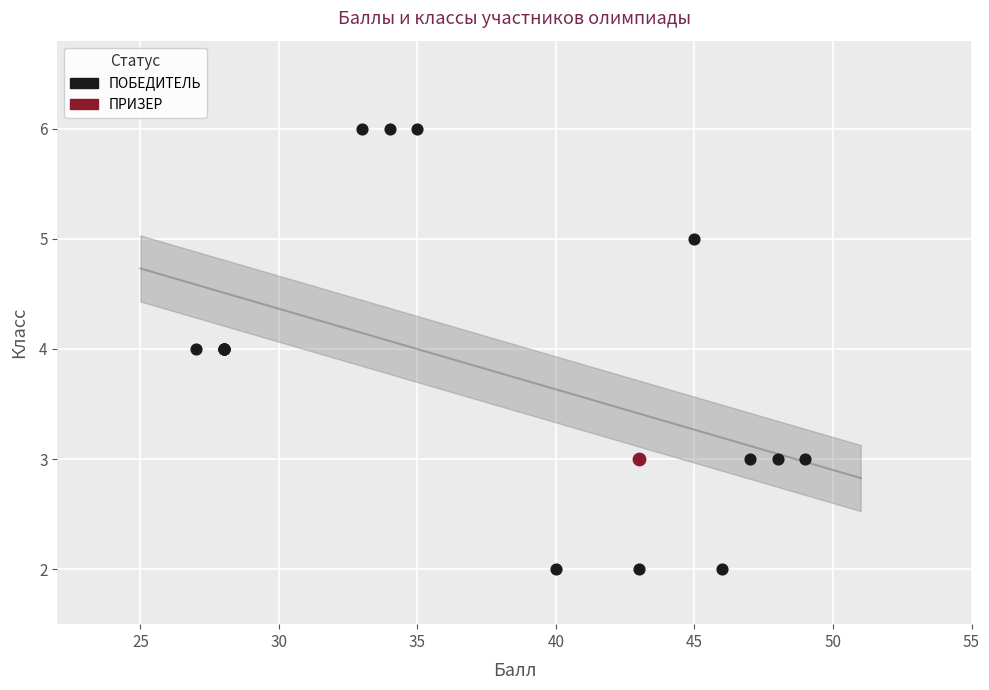

What are all the series names shown in the legend?

ПОБЕДИТЕЛЬ, ПРИЗЕР